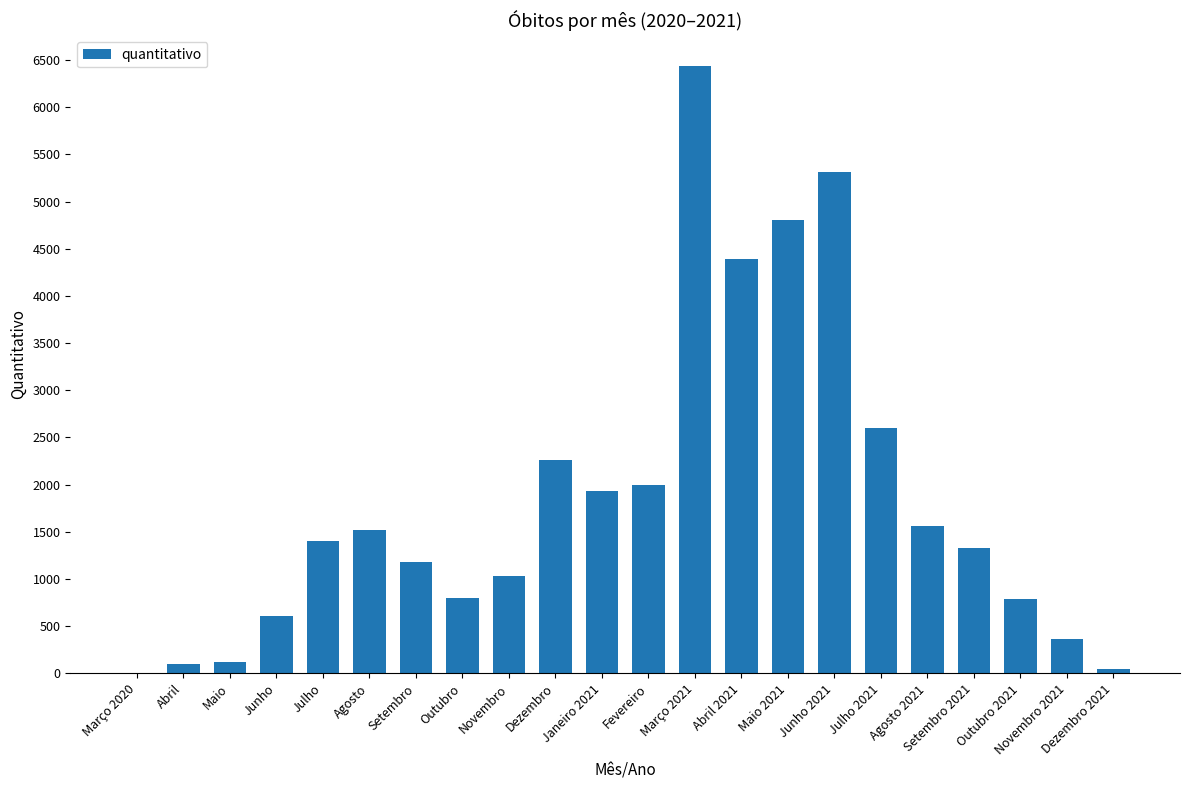

What is the change in value from Maio 2021 to Agosto 2021?

-3233